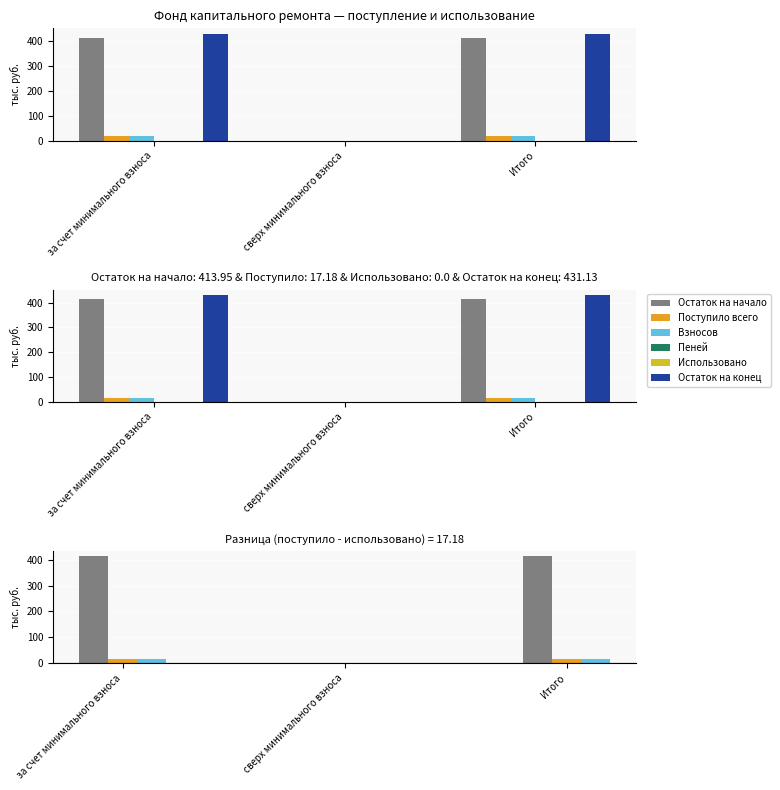

What is the sum of the Поступило всего values at сверх минимального взноса and Итого?

17.2